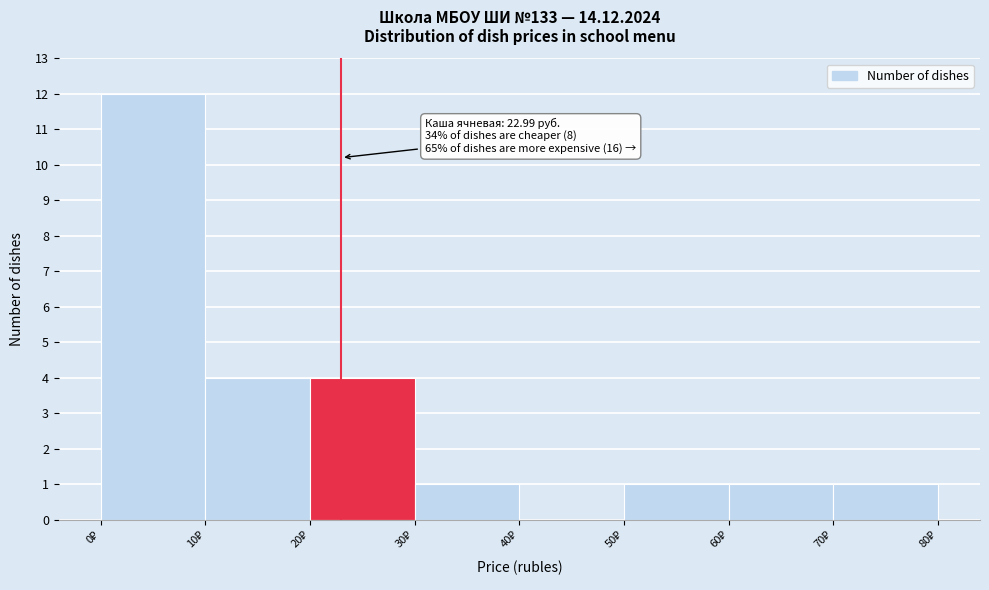

Which range on the x-axis has the tallest bar?

0 to 10